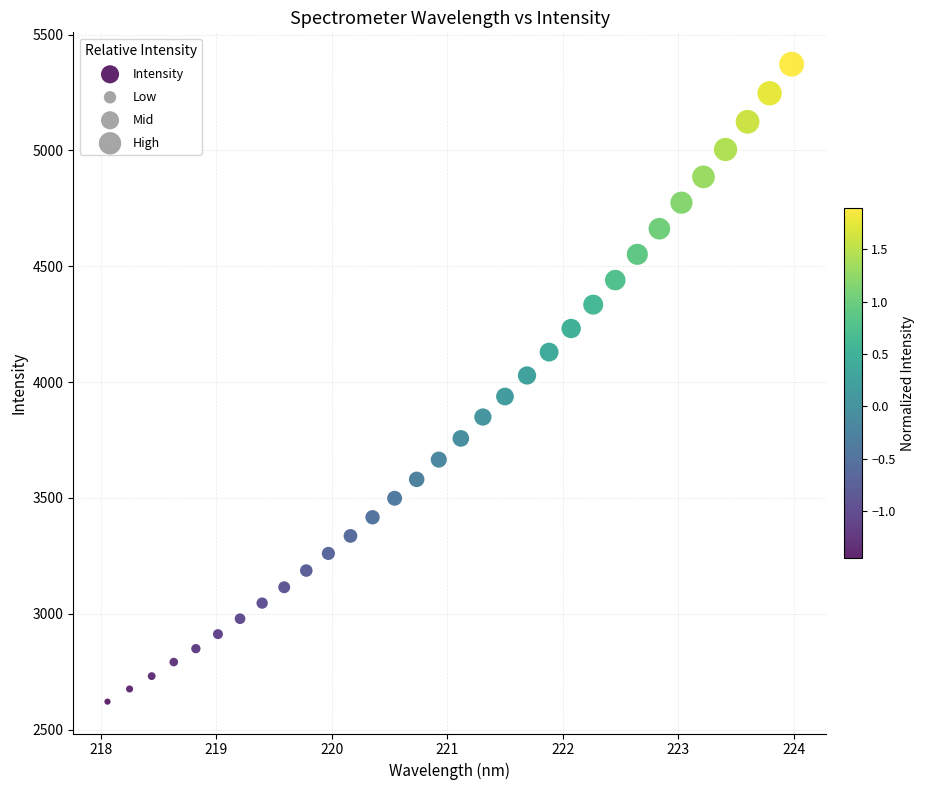

What is the range of Y values (max minus min)?

2751.6